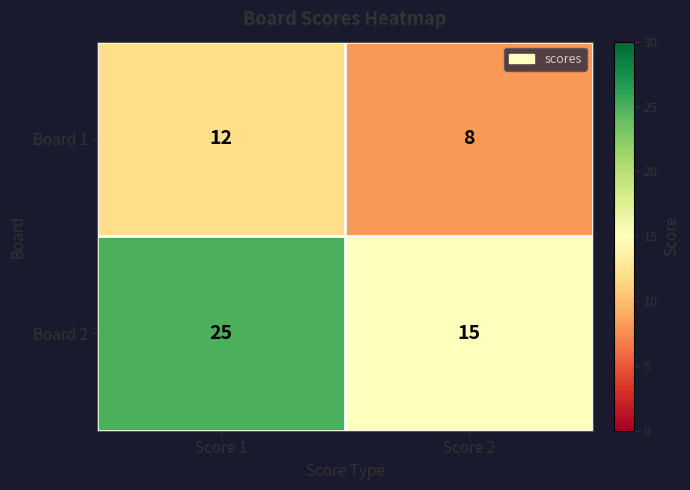

Reading left to right, list all the values displayed in this chart.

Board 1: Score 1=12	Score 2=8
Board 2: Score 1=25	Score 2=15